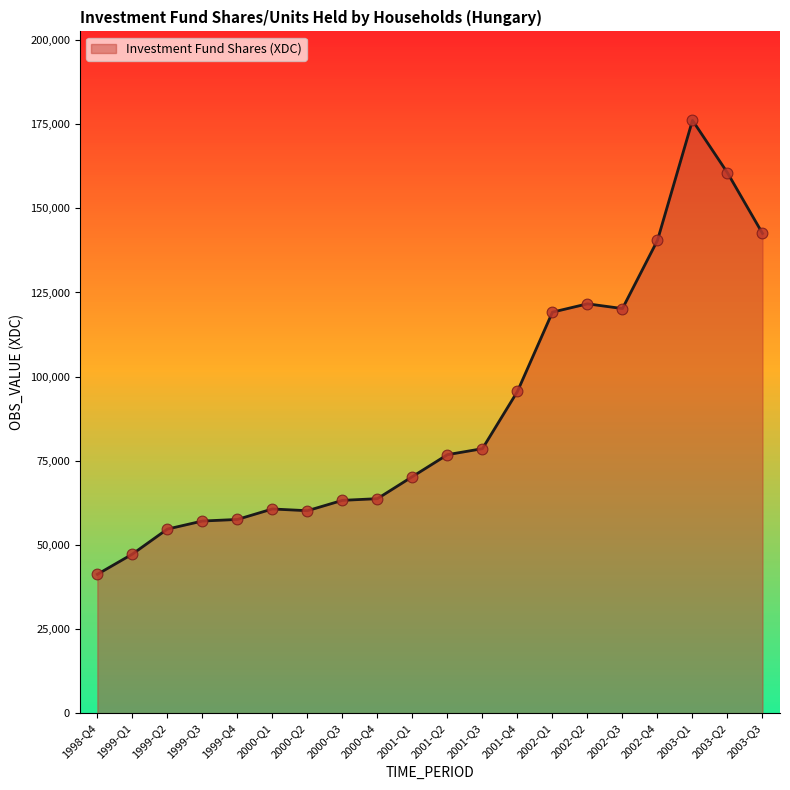

What is the change in value from 2000-Q3 to 2000-Q4?

+502